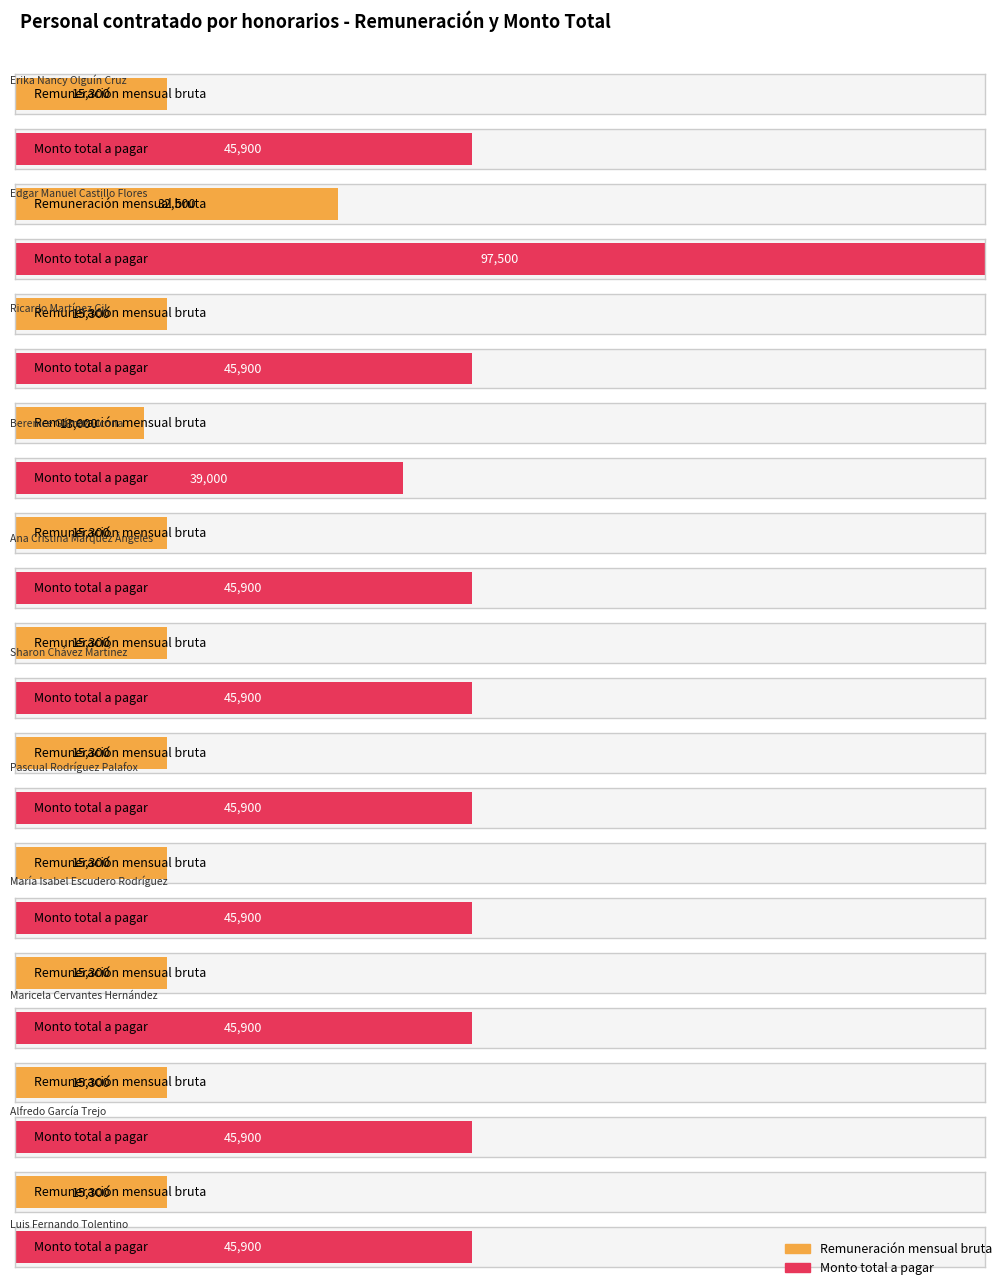

What are all the series names shown in the legend?

Remuneración mensual bruta, Monto total a pagar